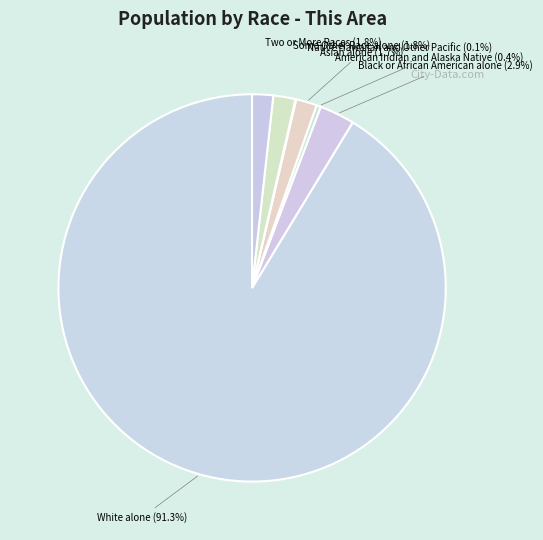

True or false: White alone accounts for 91% of the total.

True